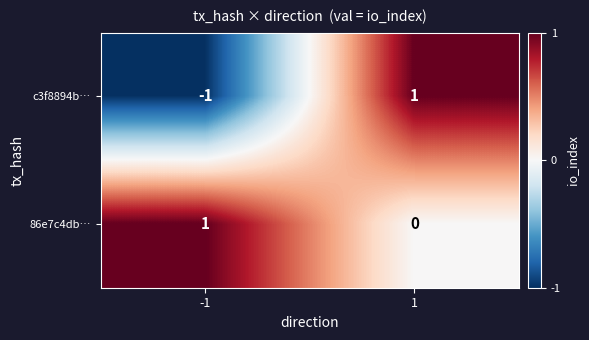

What is the total value across all series at 1?

1